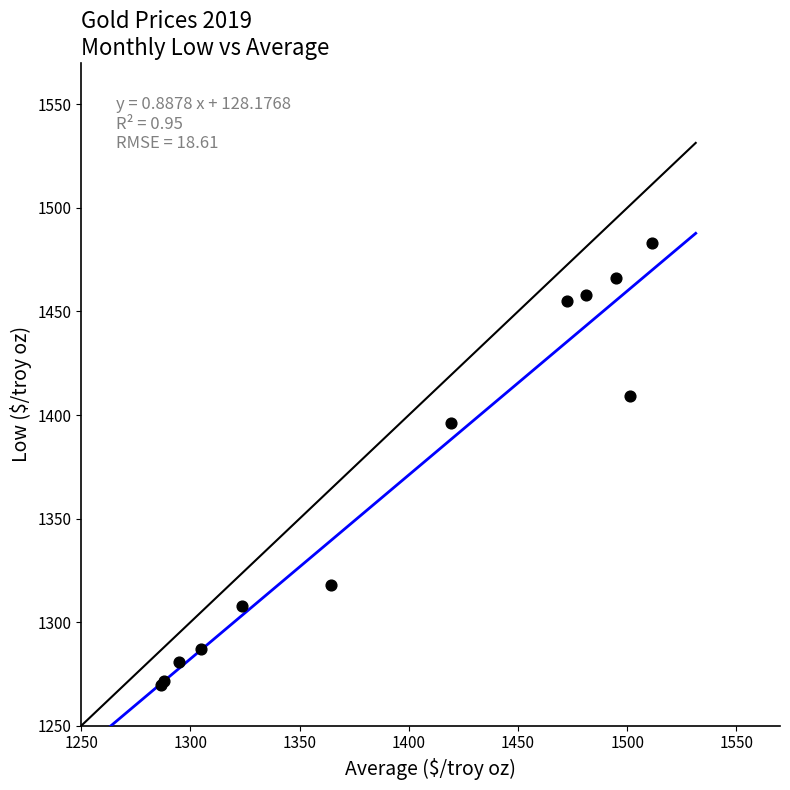

What Y value in the scatter plot is closest to 1376?

1396.0